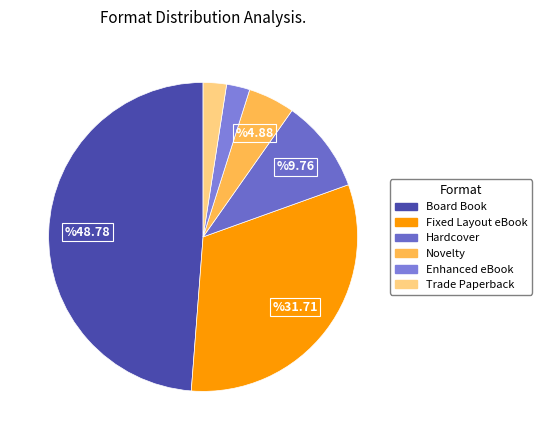

How many segments does this pie chart have?

6